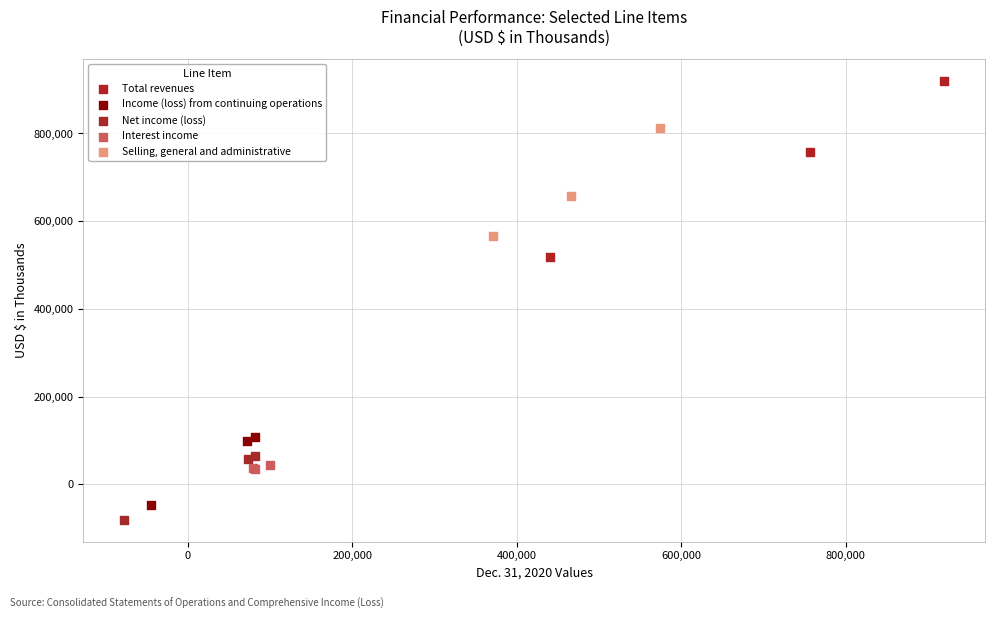

Which series contains the highest Y value?

Total revenues